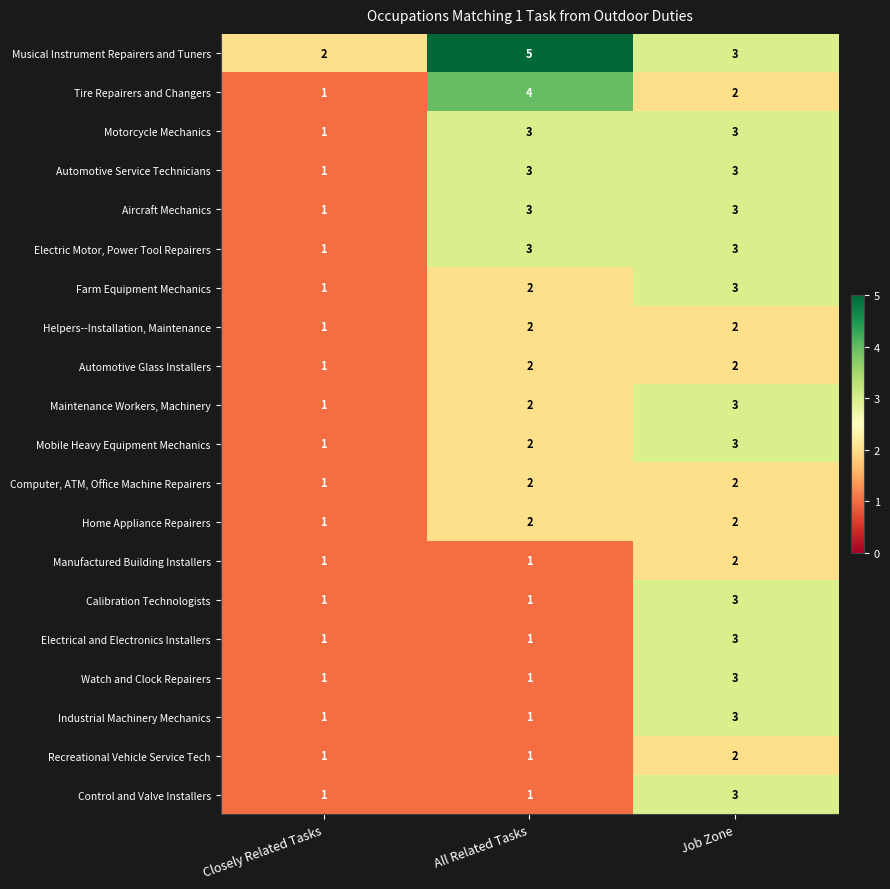

What is the difference between the maximum and minimum values in the Musical Instrument Repairers and Tuners series?

3